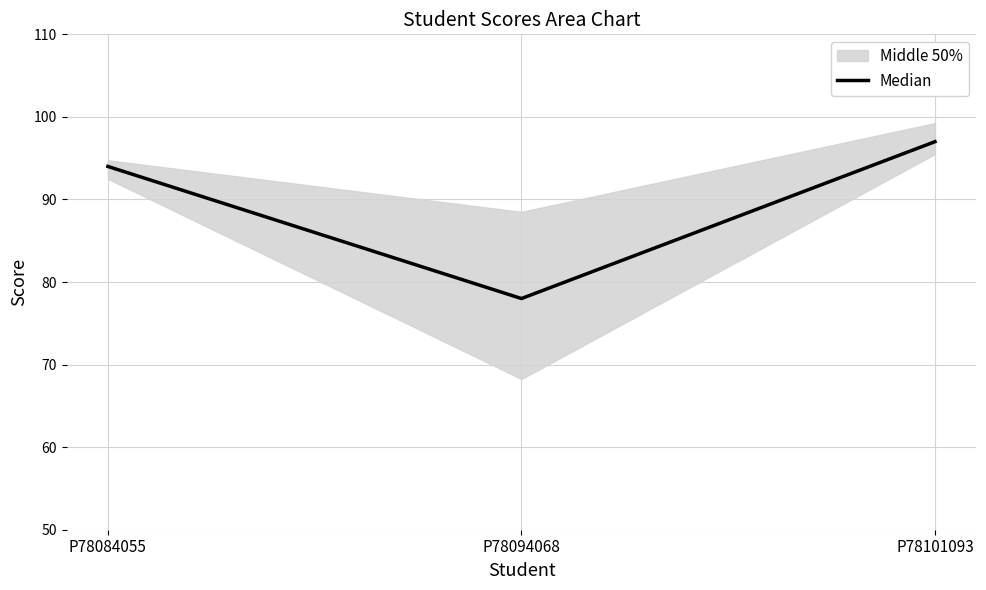

Reading left to right, extract all data points from this chart.

P78084055=94	P78094068=78	P78101093=97